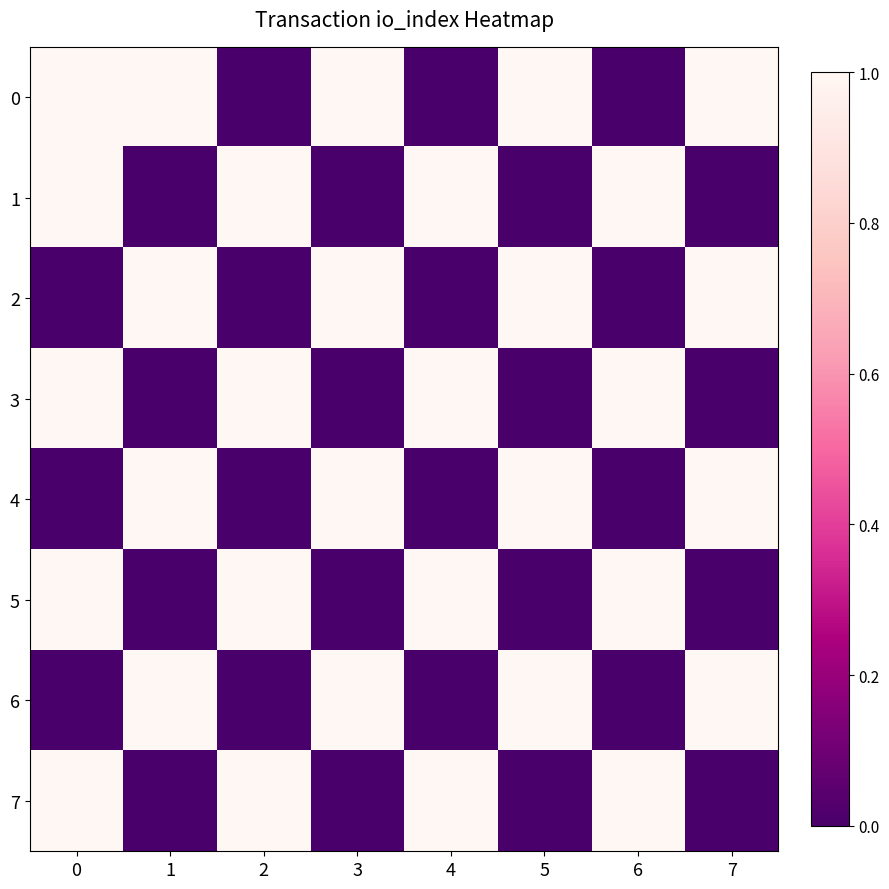

Reading left to right, what are all the values shown in this chart?

0: 0=1	1=1	2=0	3=1	4=0	5=1	6=0	7=1
1: 0=1	1=0	2=1	3=0	4=1	5=0	6=1	7=0
2: 0=0	1=1	2=0	3=1	4=0	5=1	6=0	7=1
3: 0=1	1=0	2=1	3=0	4=1	5=0	6=1	7=0
4: 0=0	1=1	2=0	3=1	4=0	5=1	6=0	7=1
5: 0=1	1=0	2=1	3=0	4=1	5=0	6=1	7=0
6: 0=0	1=1	2=0	3=1	4=0	5=1	6=0	7=1
7: 0=1	1=0	2=1	3=0	4=1	5=0	6=1	7=0